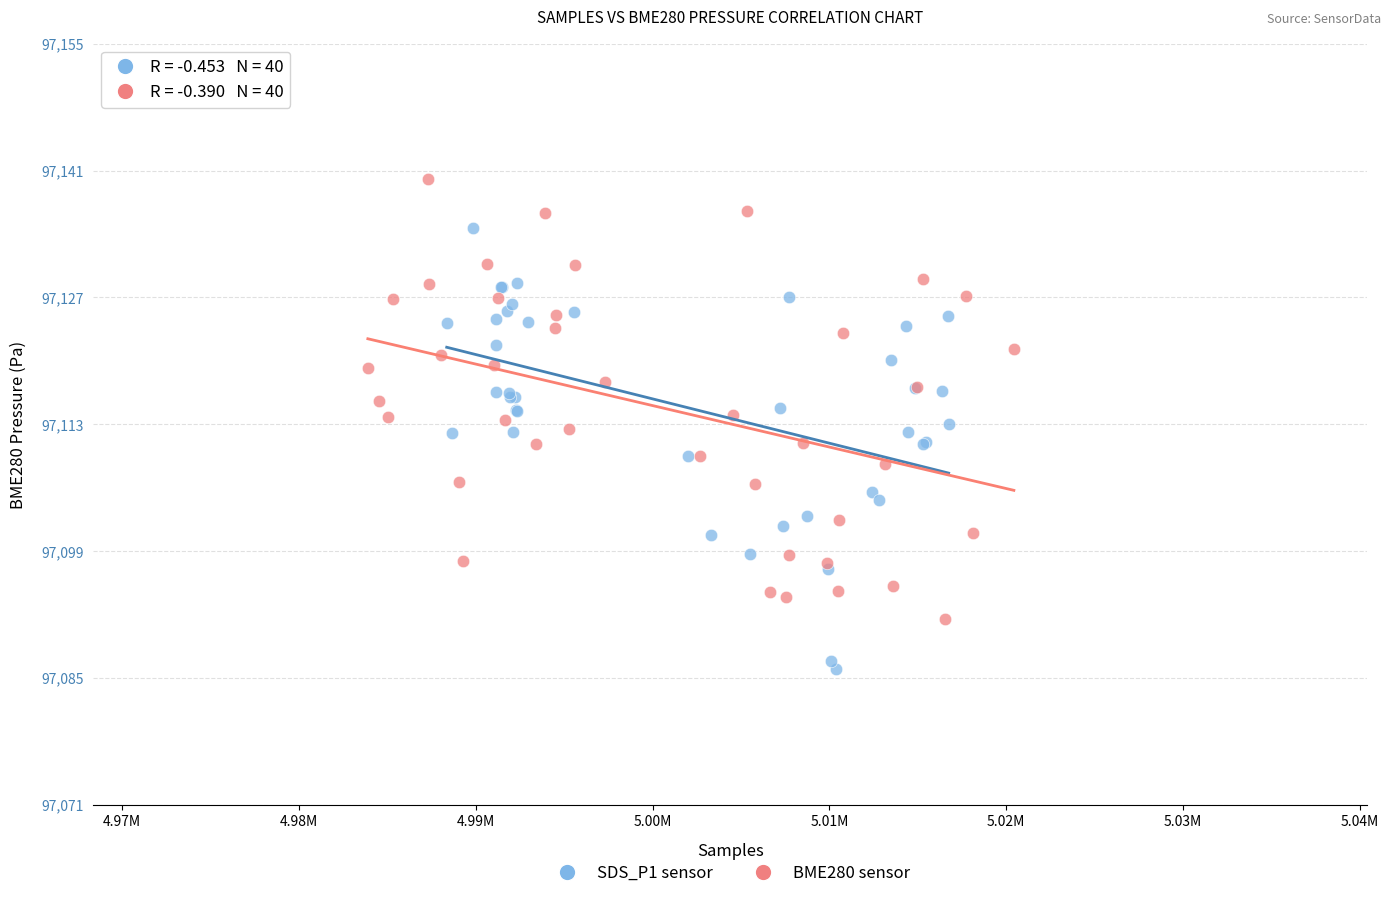

Which series reaches the maximum Y coordinate?

BME280 sensor